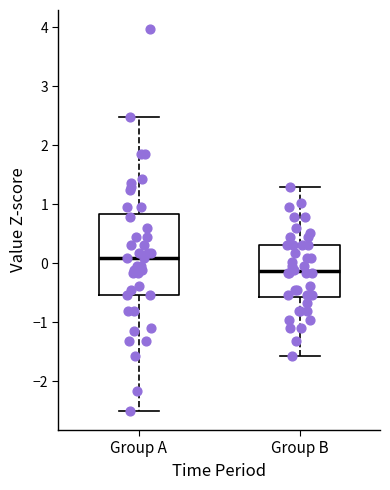

Where is the lower edge of the box for Group A on the y-axis? The values are not printed on the chart, so give them approximately, as read against the axis.

-0.5